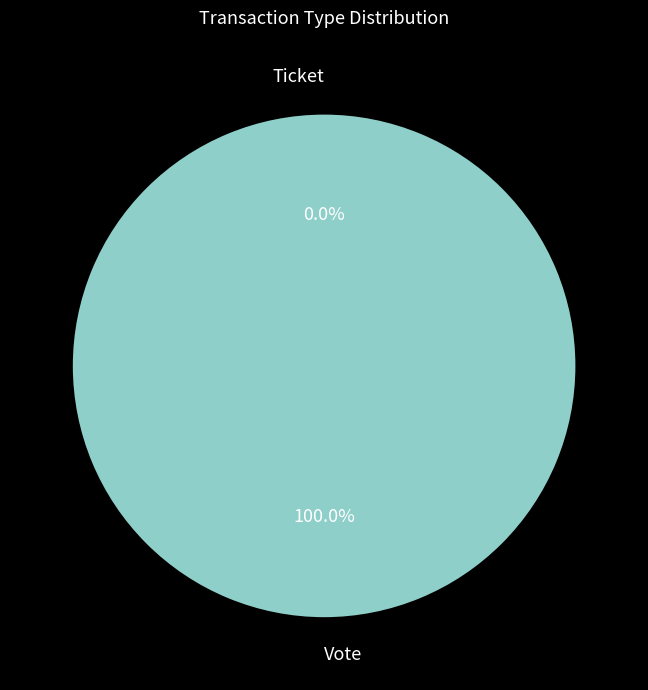

How many segments does this pie chart have?

2